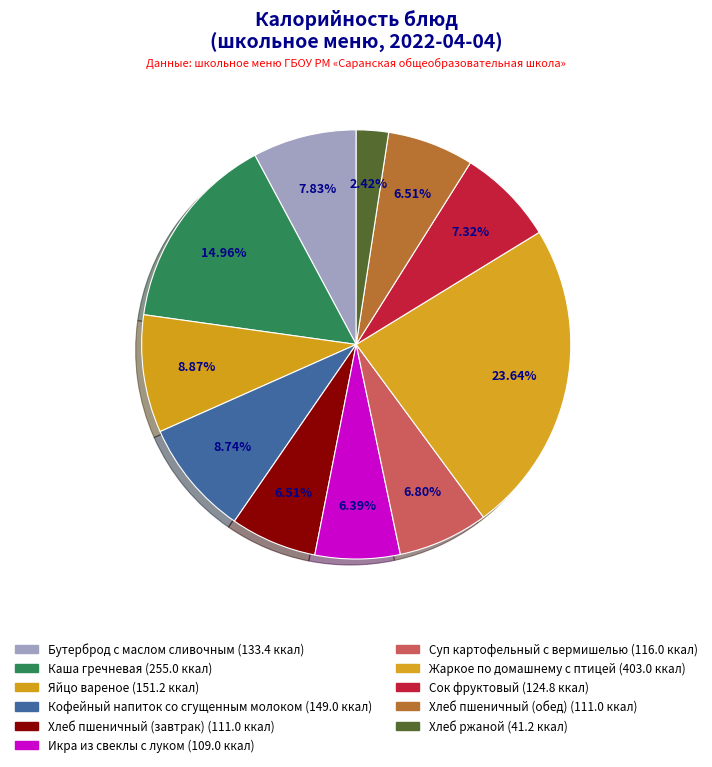

How many slices are in this pie chart?

11